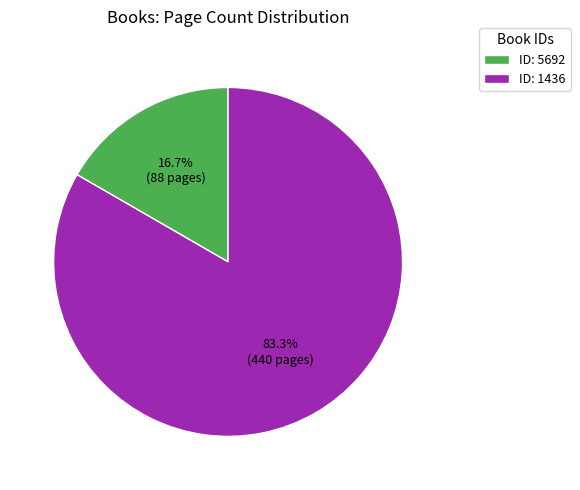

How many segments does this pie chart have?

2